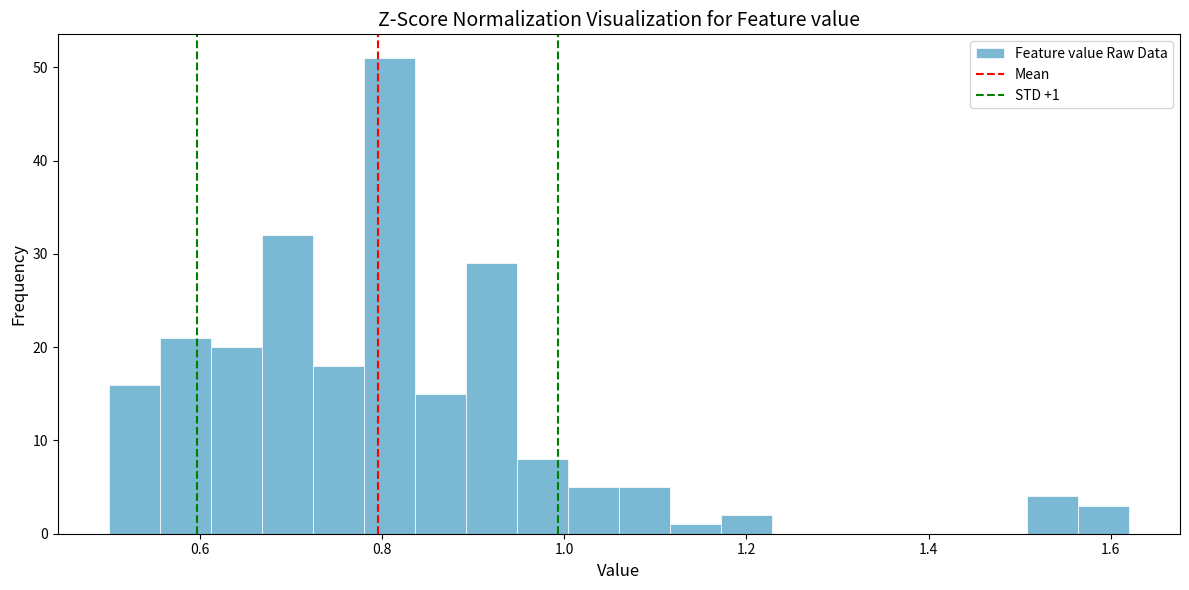

Read against the x-axis, roughly where is the centre of the tallest bar?

0.80